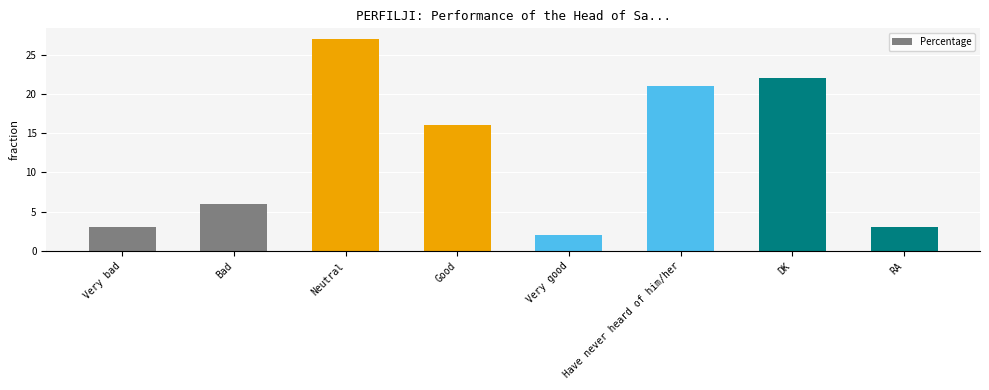

What is the label of the 8th bar from the right?

Very bad